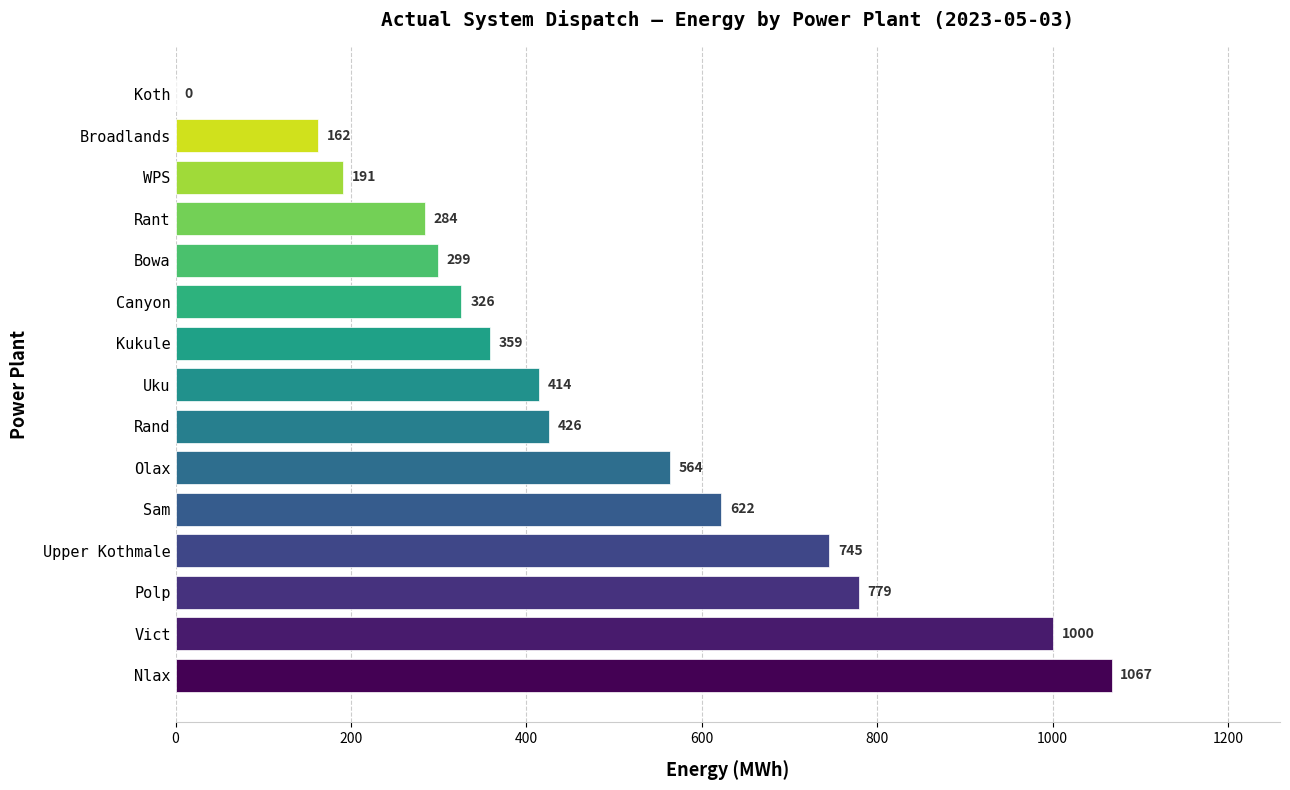

What is the change in value from Rand to Broadlands?

-264.0